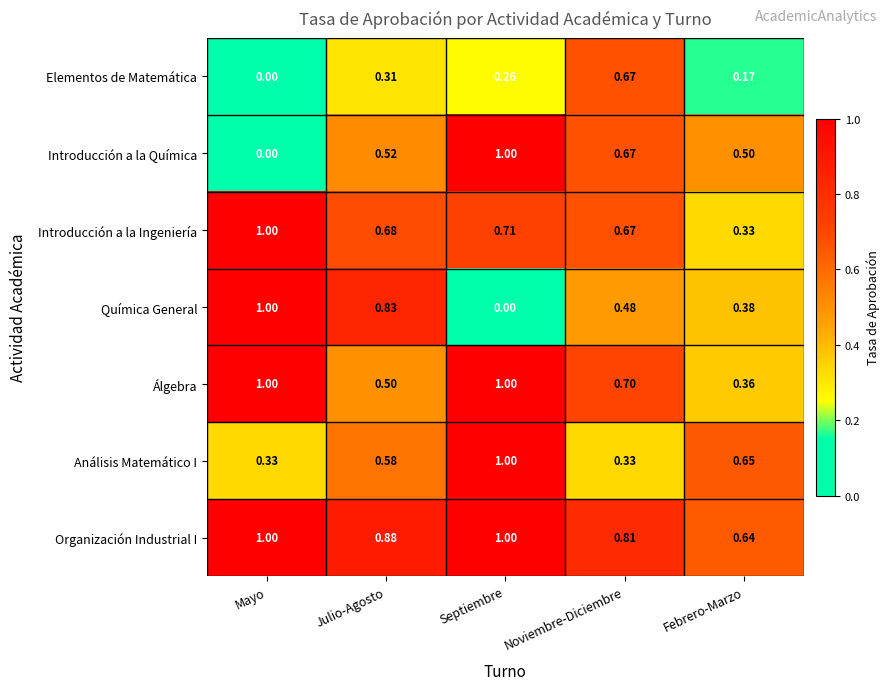

At how many categories does at least one series exceed 0?

5